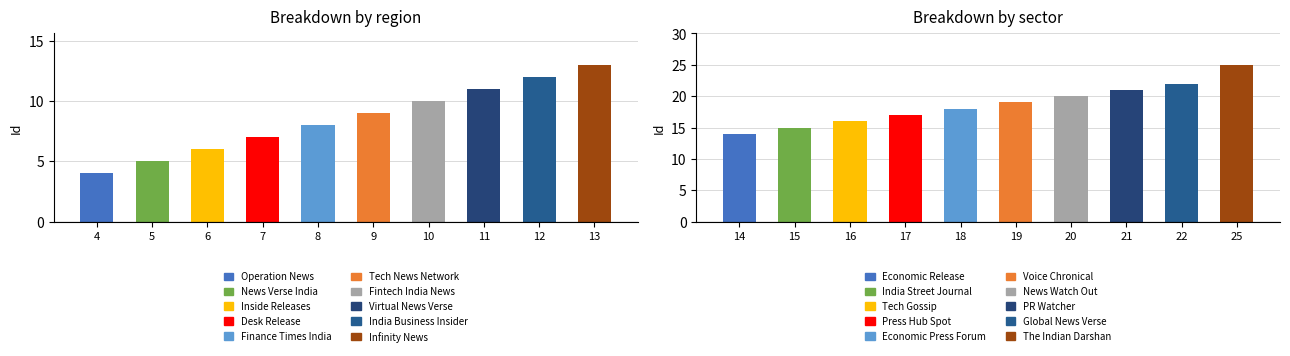

The chart shows a value of 12 at India Business Insider. True or false?

True